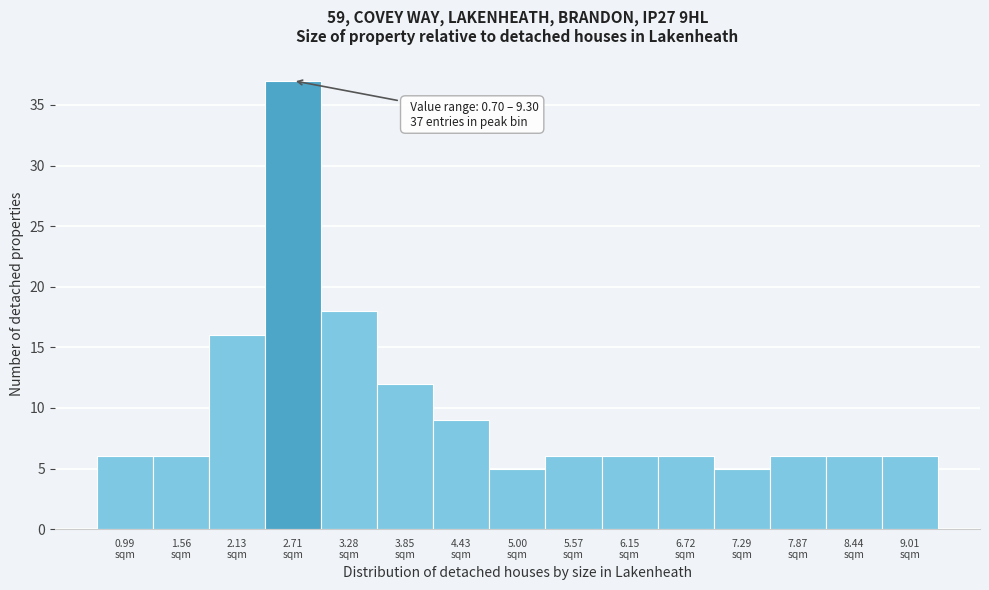

Over which range of the x-axis is the bar tallest?

2.4 to 3.0